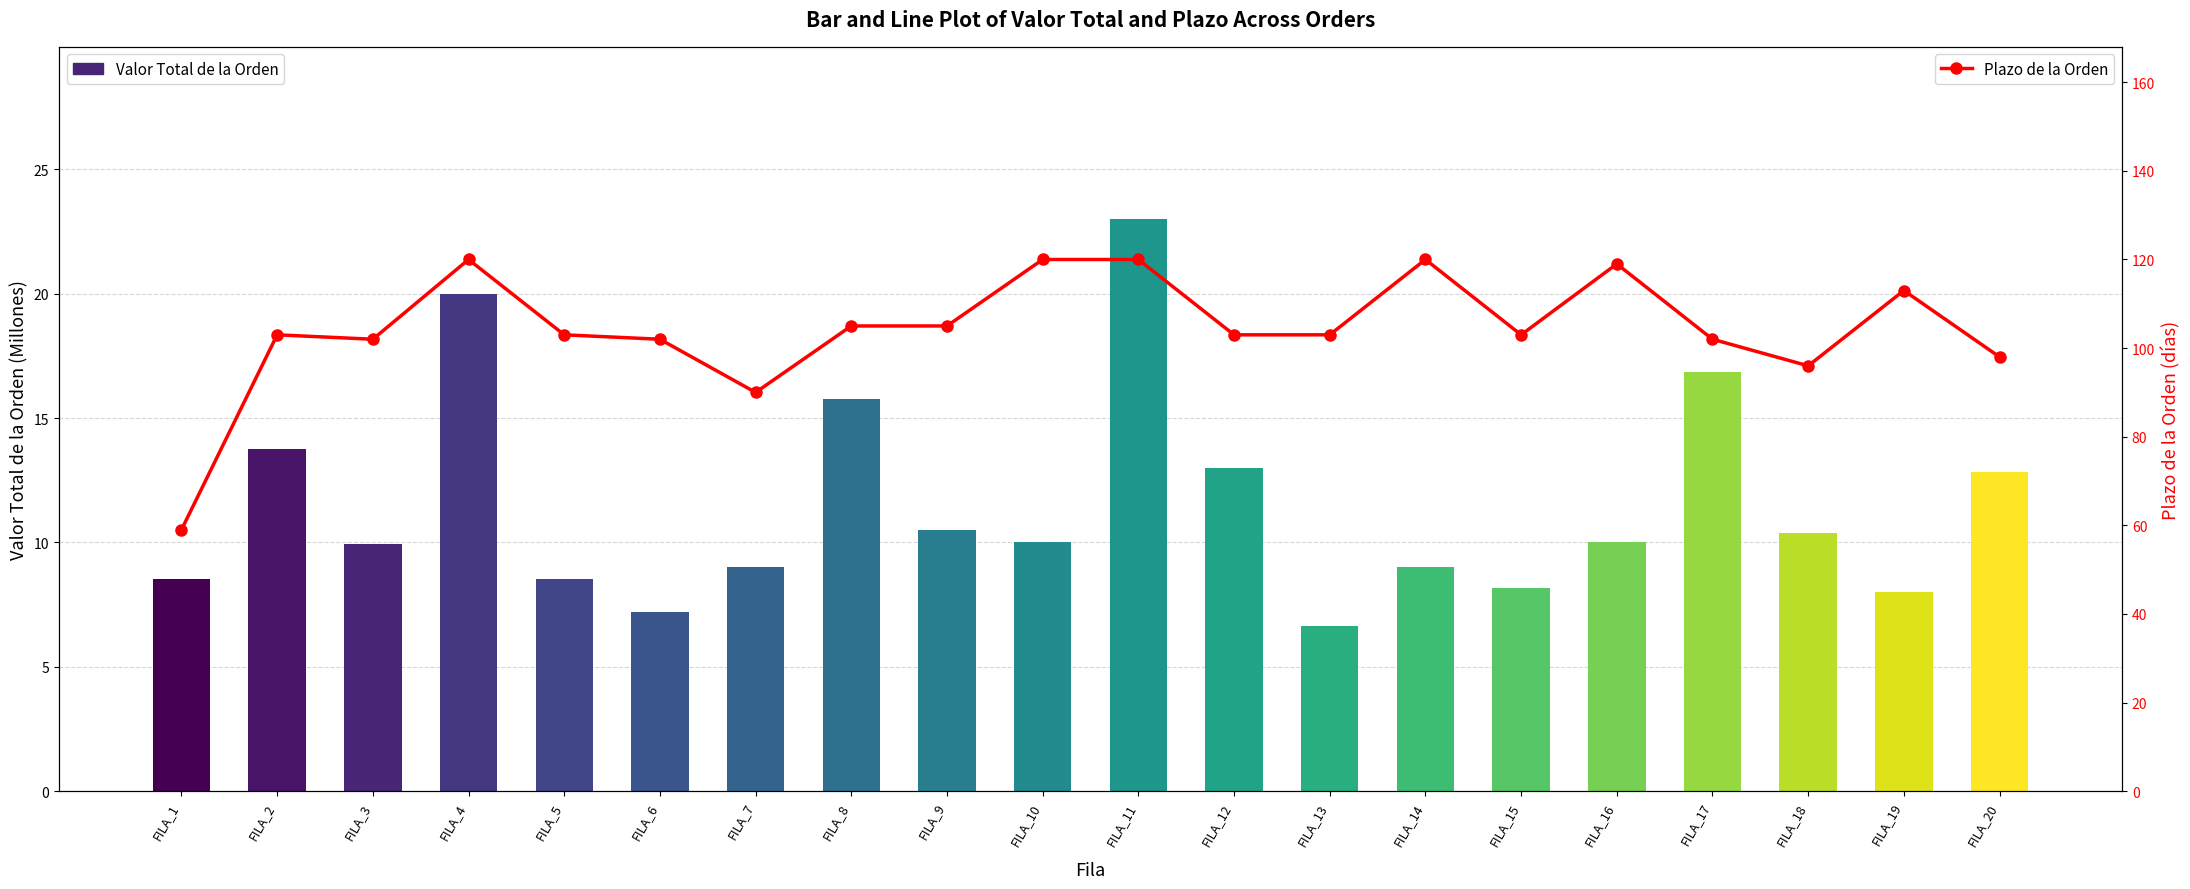

What is the maximum value for Valor Total de la Orden (M)?

23.0